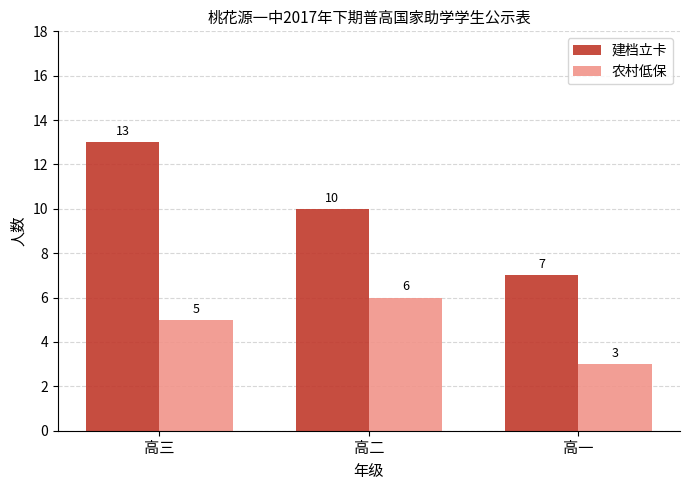

Count the number of data series in this chart.

2